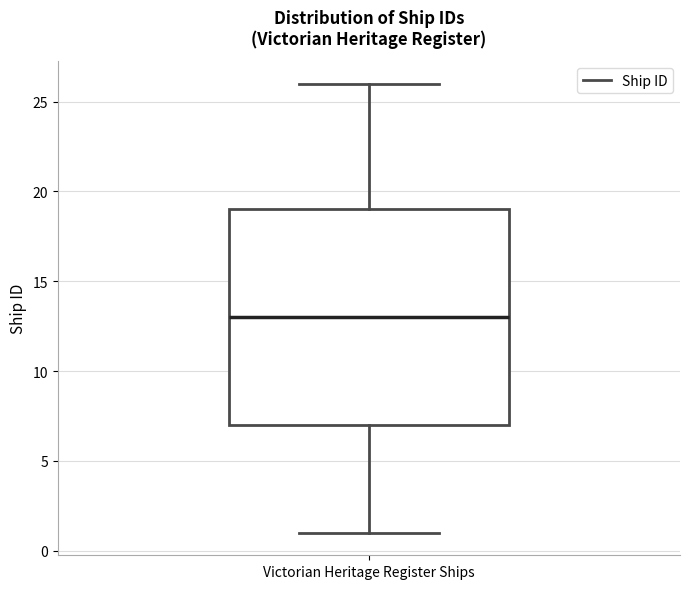

Transcribe this box plot: give where the median line is, the range the box spans, and where the two whiskers end, as read against the y-axis. The values are not printed on the chart, so give them approximately, as read against the axis.

median 13, box 7 to 19, whiskers 1 to 26